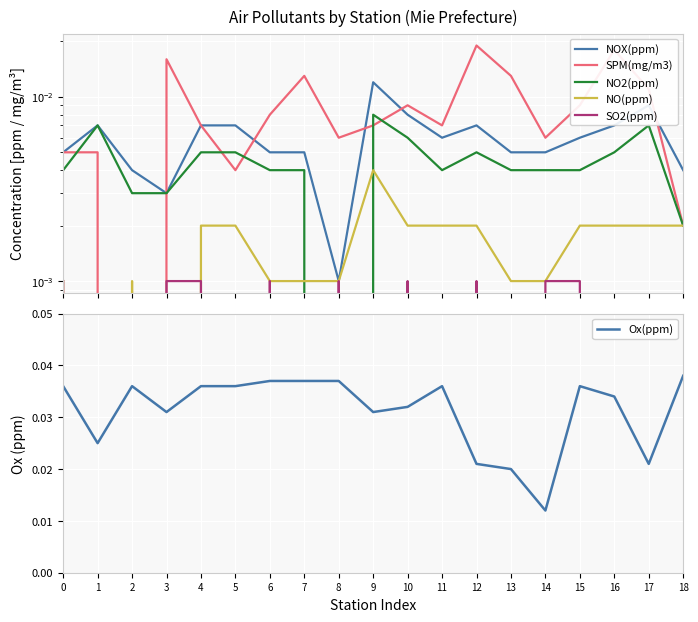

Count the number of data series in this chart.

6